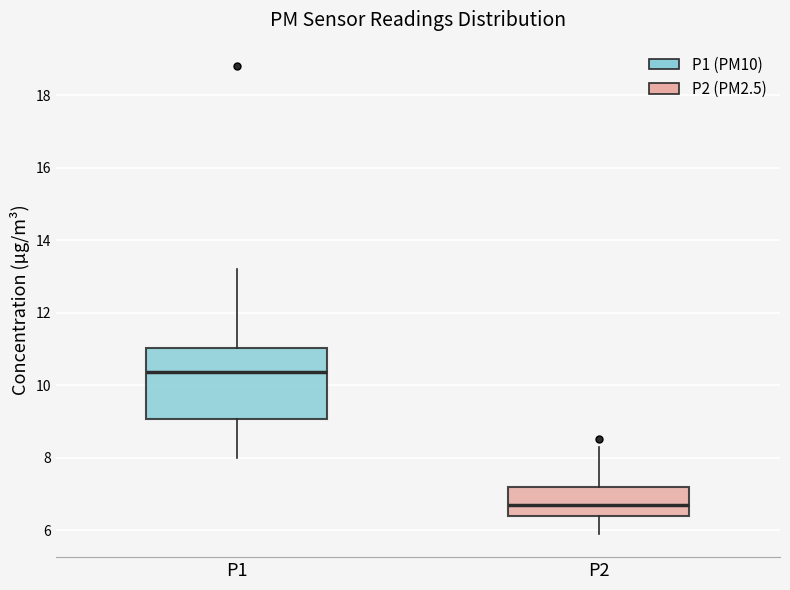

Reading left to right, transcribe this box plot: for each box, give where its median line is, the range the box spans, and where its two whiskers end, as read against the y-axis. The values are not printed on the chart, so give them approximately, as read against the axis.

P1: median 10.4, box 9.0 to 11.0, whiskers 8.0 to 13.2
P2: median 6.8, box 6.4 to 7.2, whiskers 6.0 to 8.4